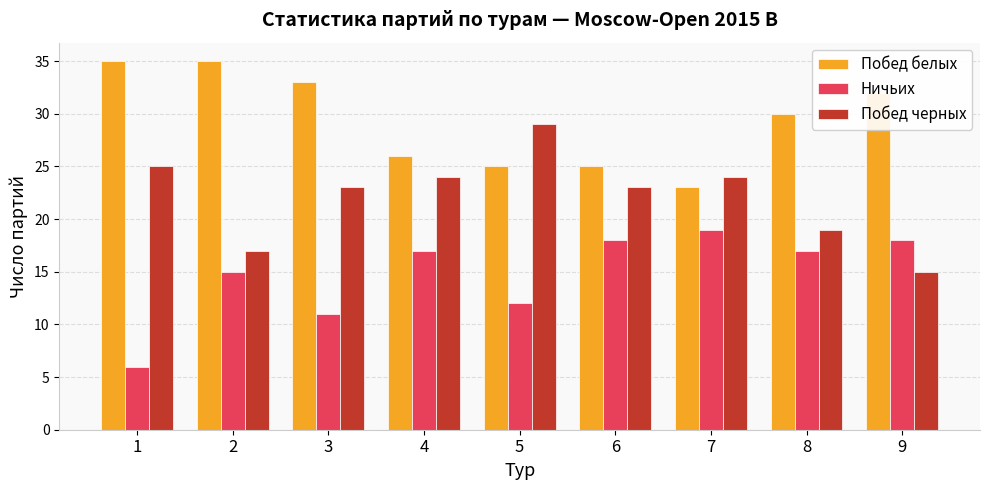

How many data points does each series have?

9